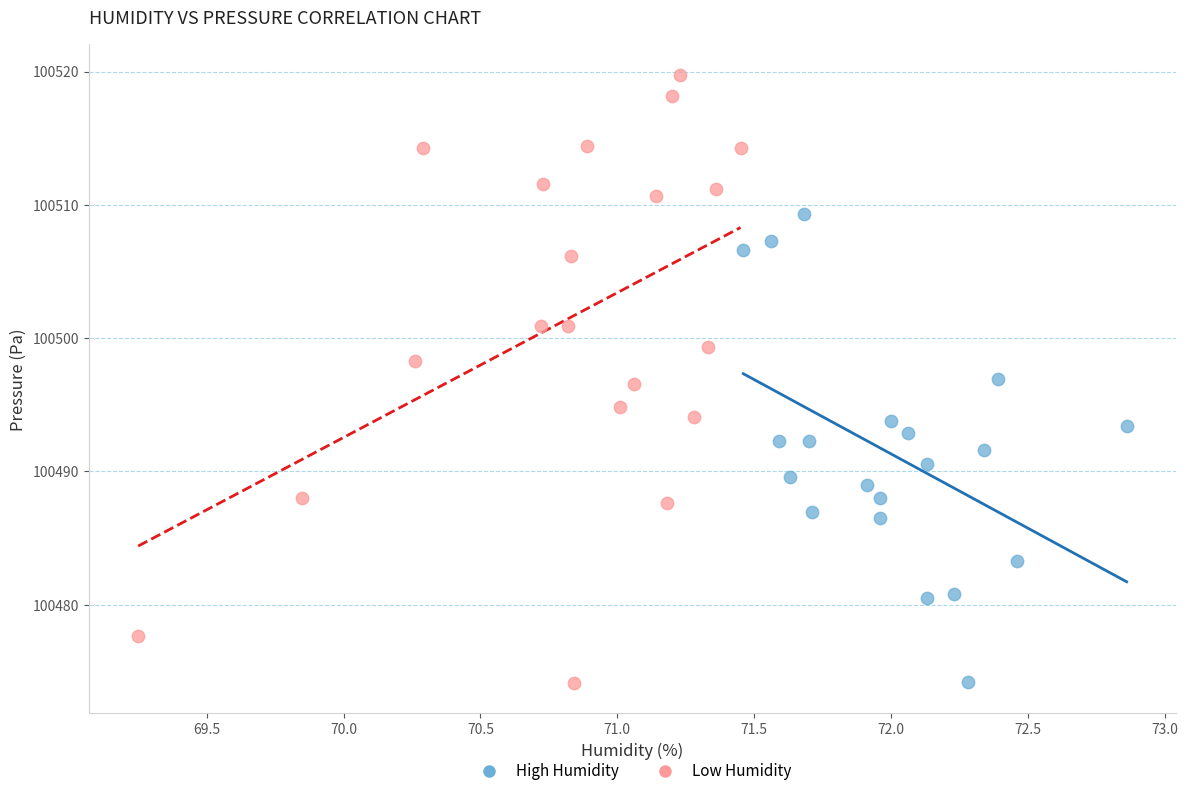

What are all the series names shown in the legend?

High Humidity, Low Humidity